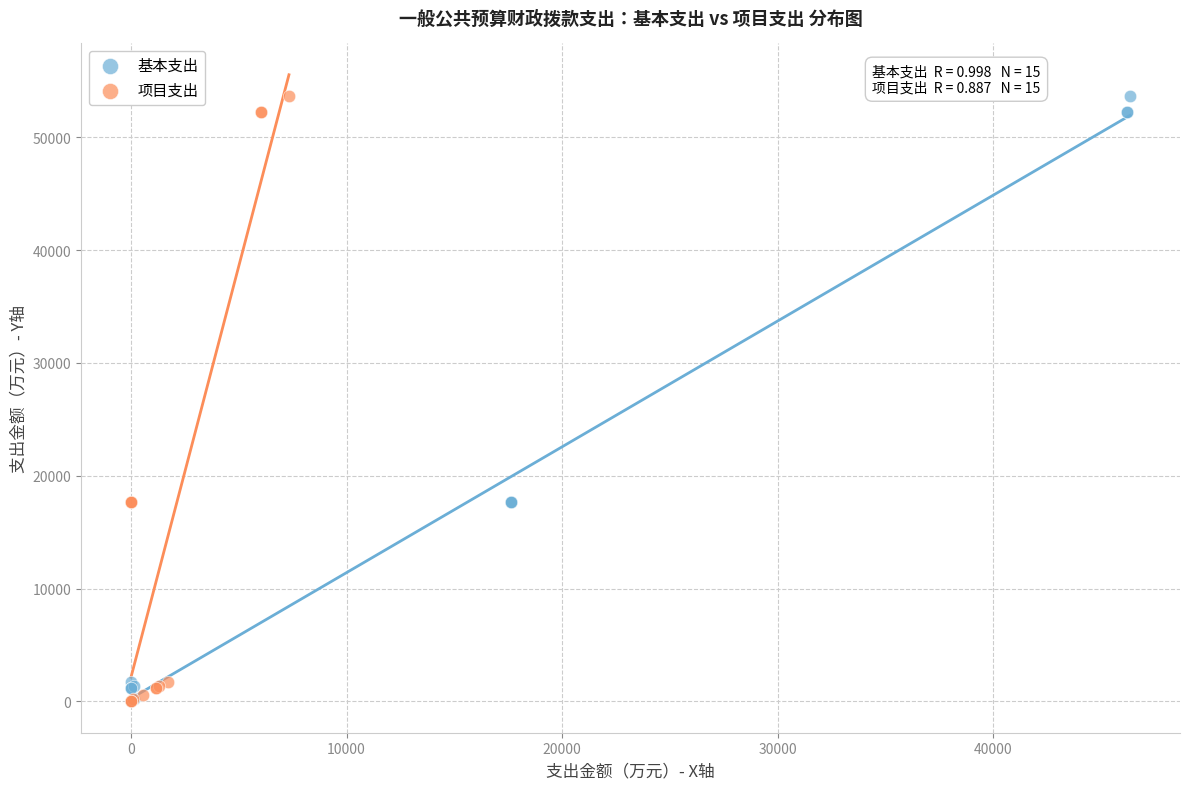

What are all the series names shown in the legend?

基本支出, 项目支出